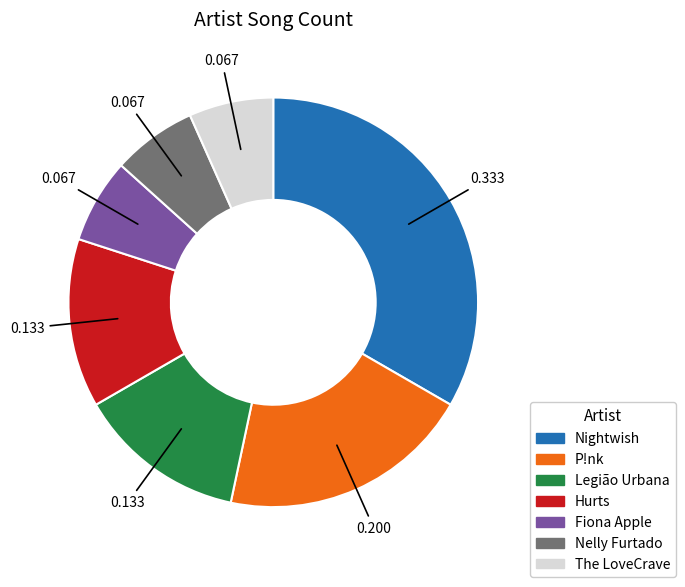

Which has a higher value, Nightwish or P!nk?

Nightwish